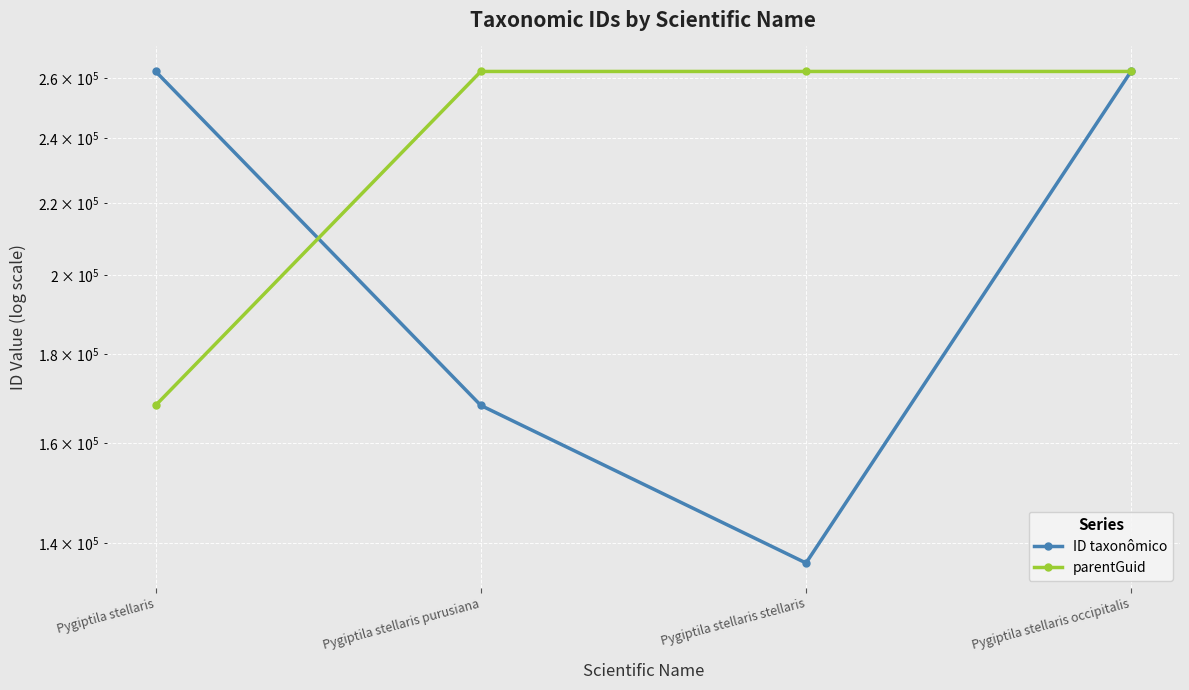

At which label does ID taxonômico reach its minimum?

Pygiptila stellaris stellaris